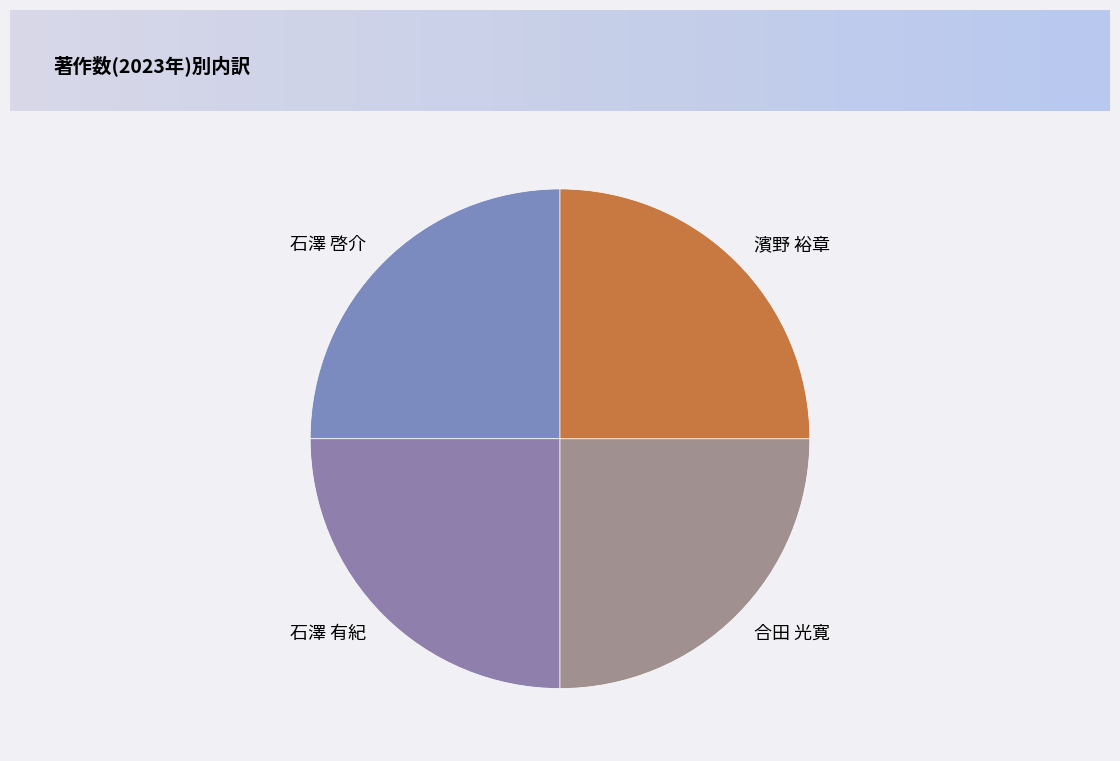

Does any single category account for the majority?

No